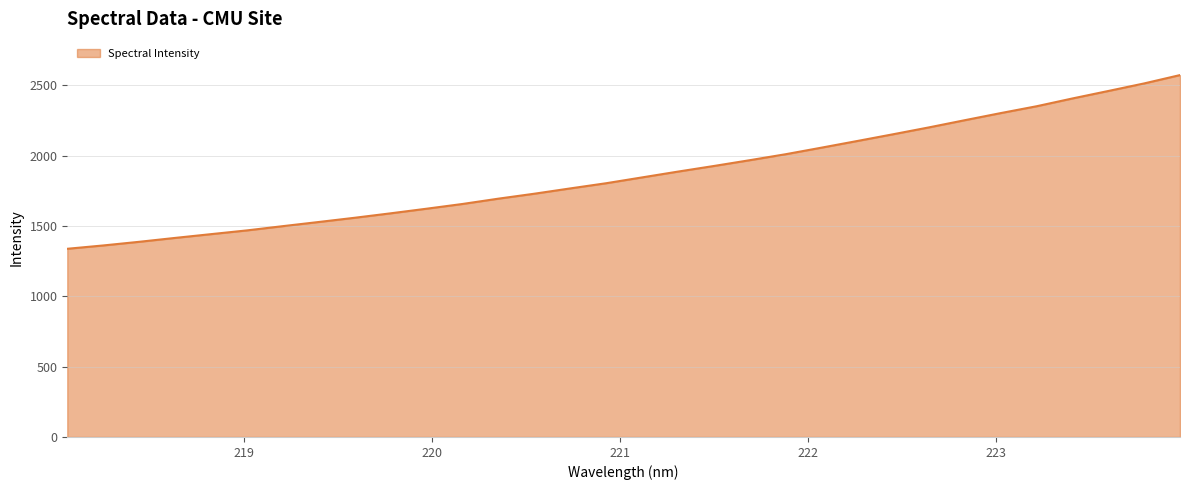

What is the smallest value displayed?

1338.1